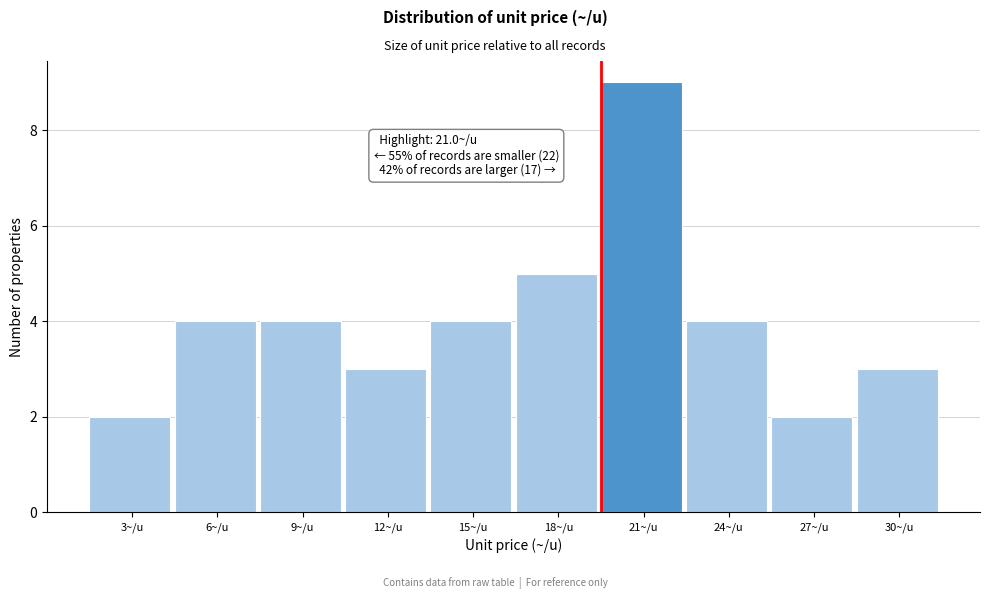

Reading right to left, list all the values displayed in this chart.

30~/u=3	27~/u=2	24~/u=4	21~/u=9	18~/u=5	15~/u=4	12~/u=3	9~/u=4	6~/u=4	3~/u=2